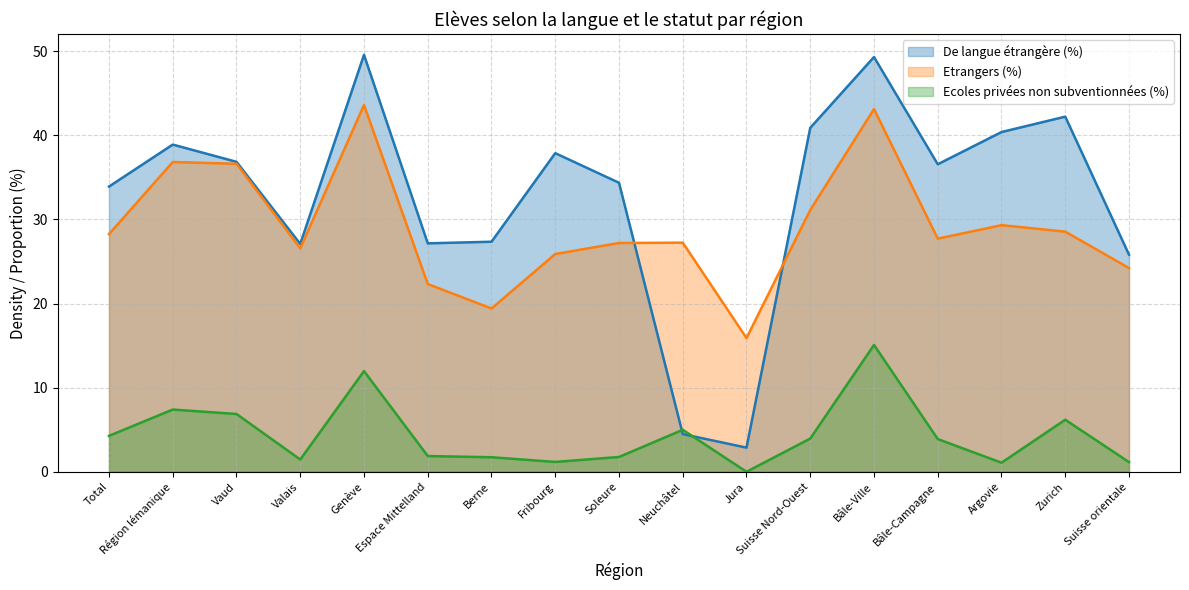

What value does the Etrangers (%) series have at Jura?

15.9